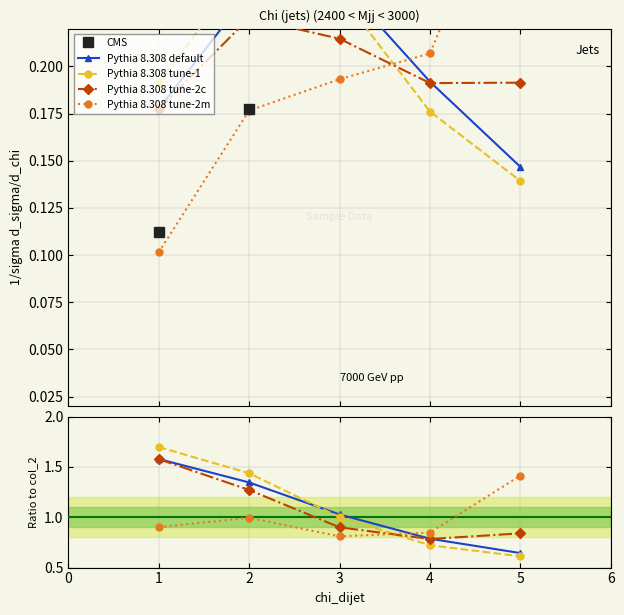

Rank the series at 5 from highest to lowest value.

Pythia 8.308 tune-2m, Pythia 8.308 tune-2c, Pythia 8.308 default, Pythia 8.308 tune-1, CMS